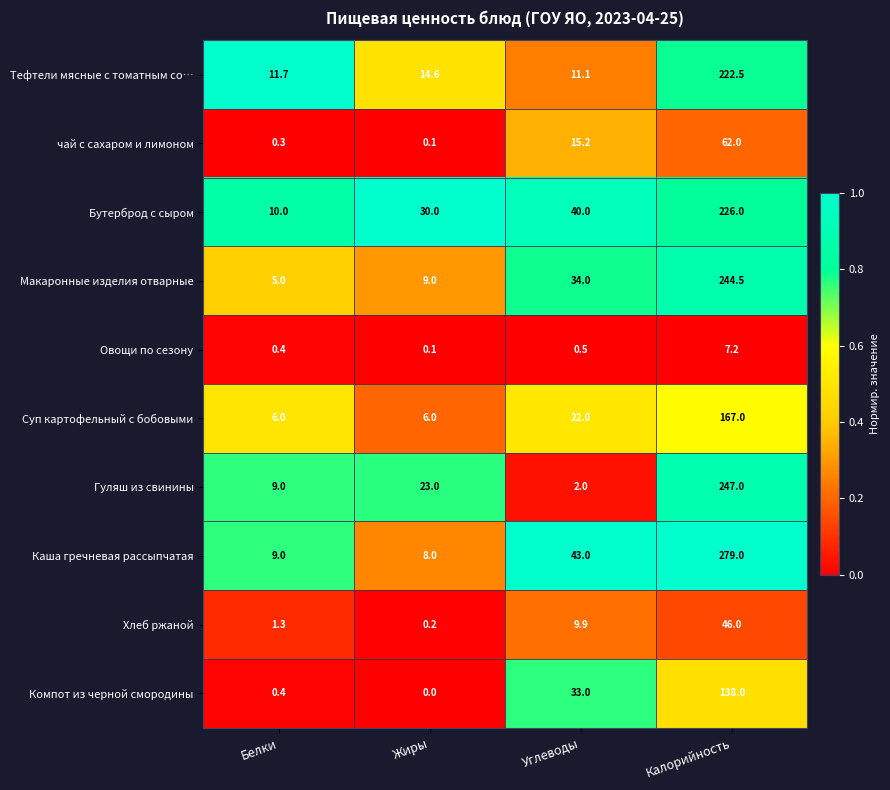

The чай с сахаром и лимоном series shows 25.0 at Углеводы. True or false?

False